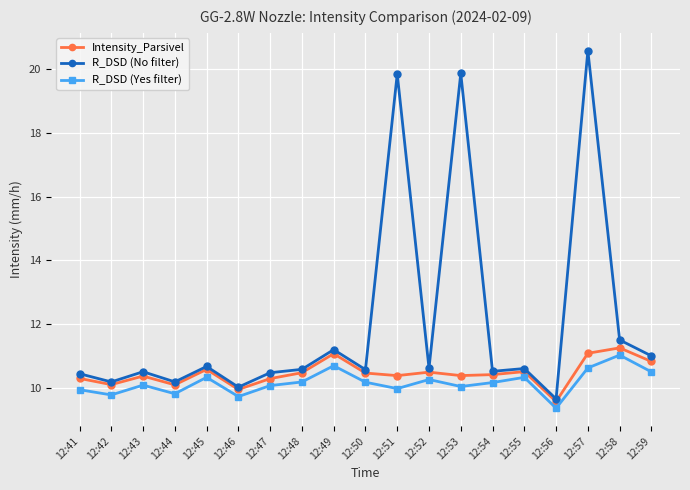

What is the value of the R_DSD (No filter) point at the 2nd from the left?

10.2